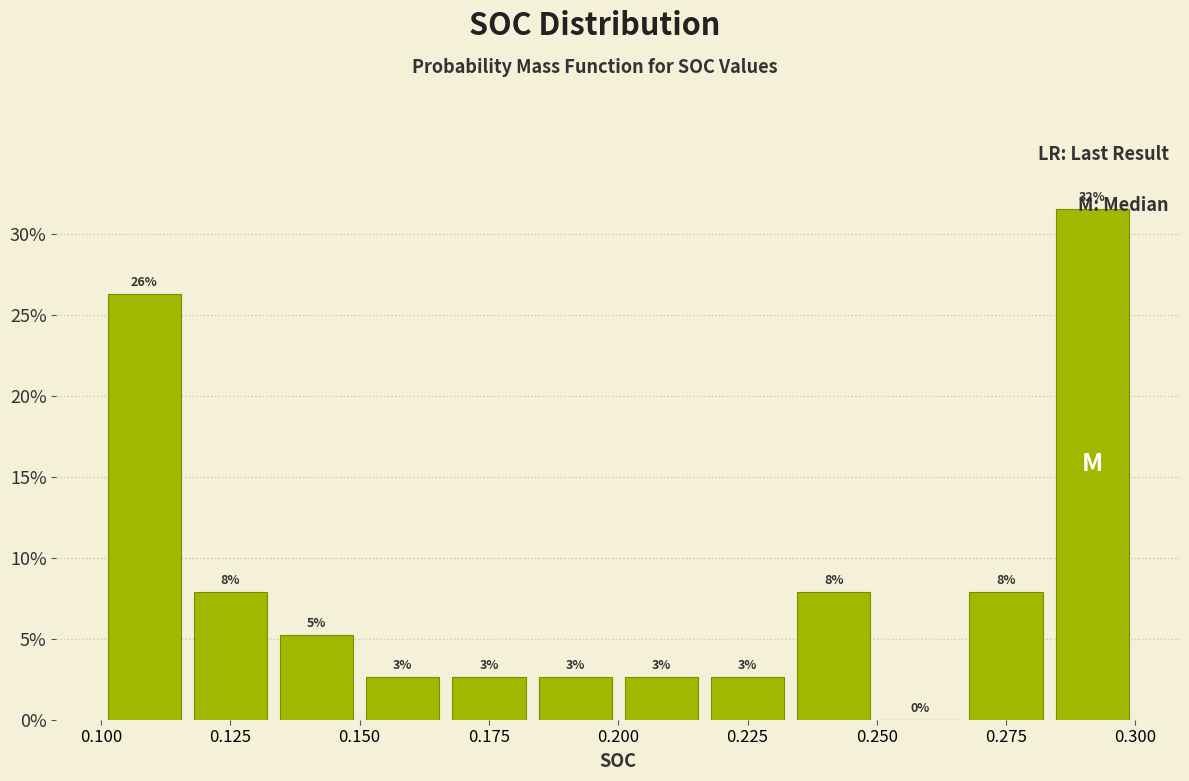

Around what value on the x-axis is the tallest bar? Give the approximate position of its centre, as read against the axis.

0.290